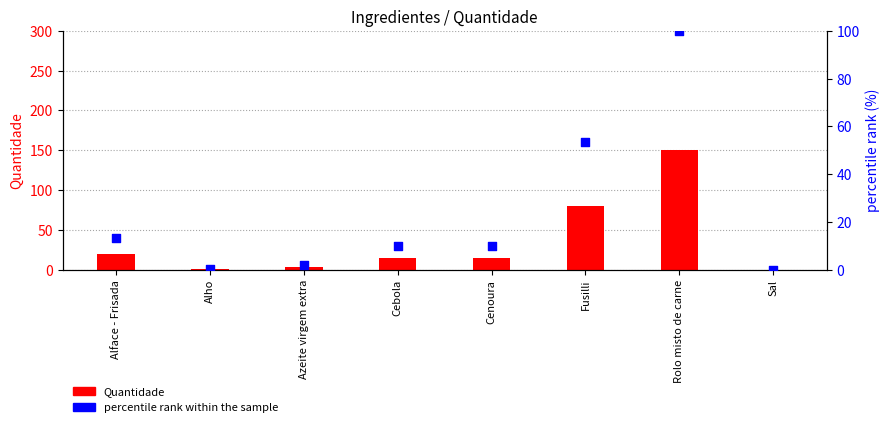

What is the total value across all series at Alho?

0.8